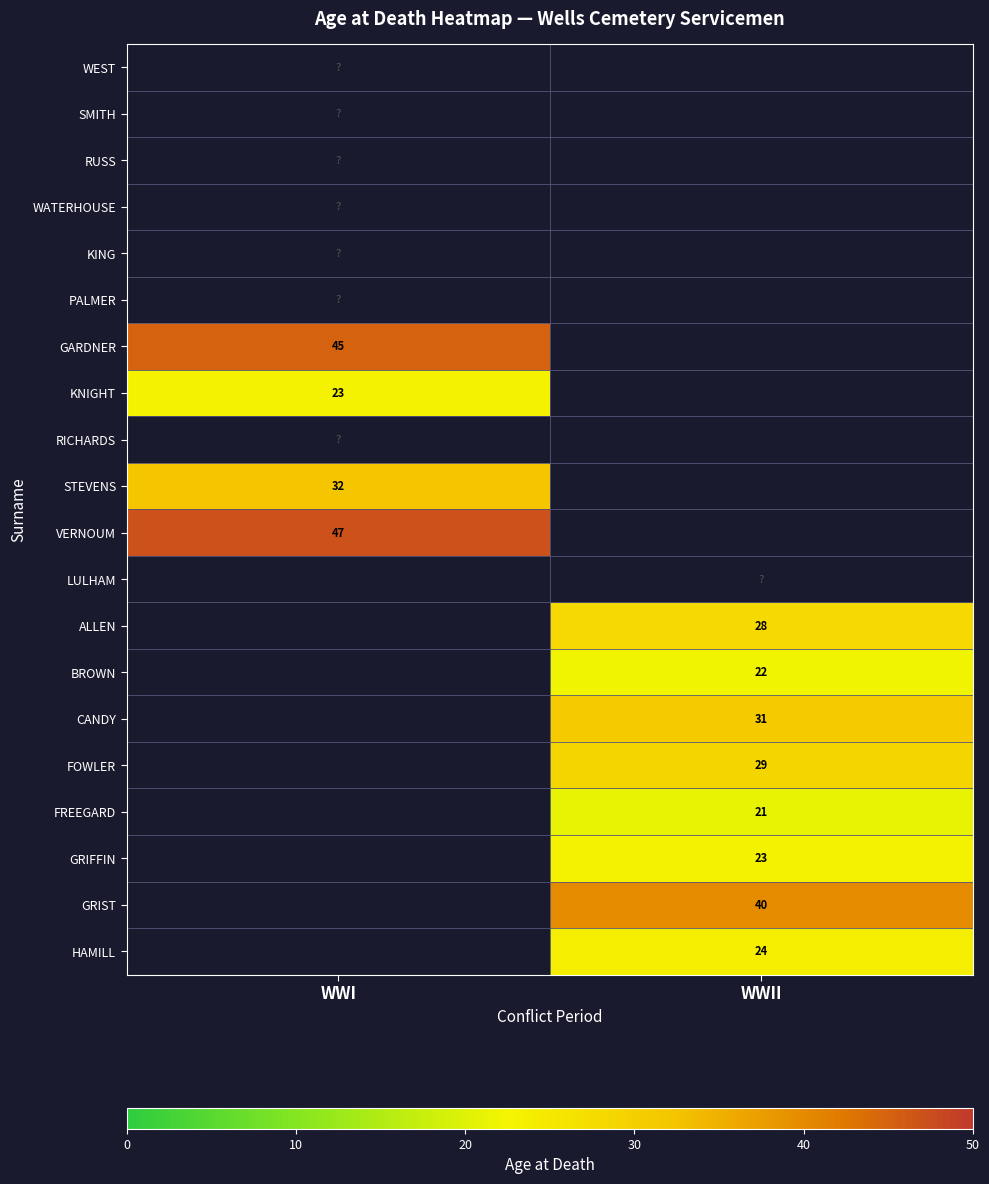

The FOWLER series shows 29 at WWII. True or false?

True